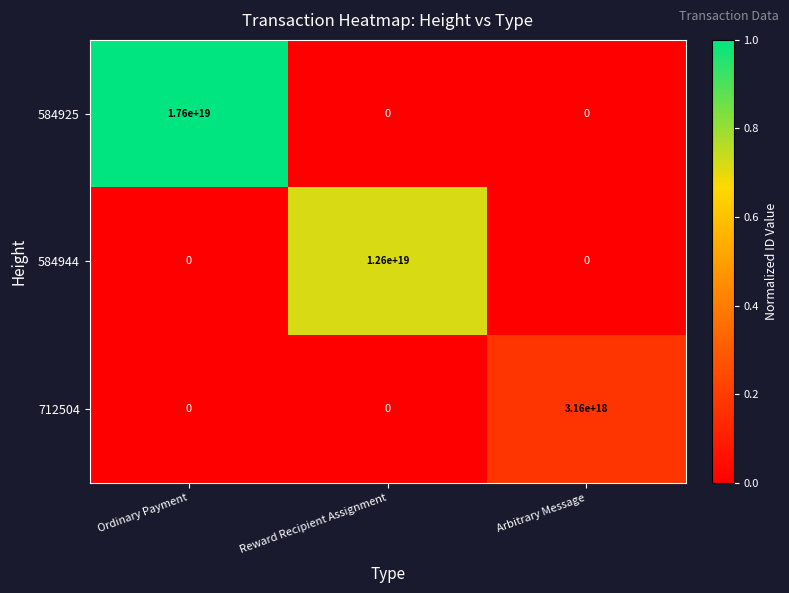

True or false: 584925 has a value of 0 at Reward Recipient Assignment.

True